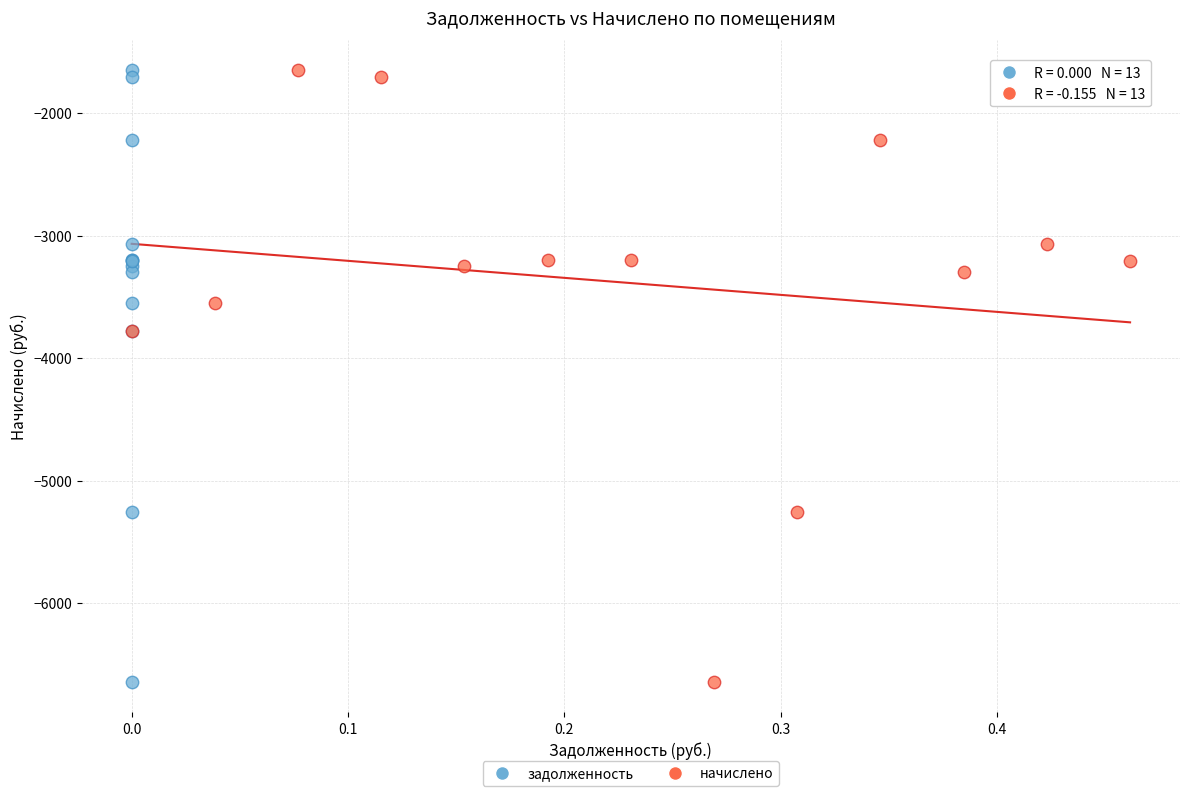

What are all the series names shown in the legend?

задолженность, начислено